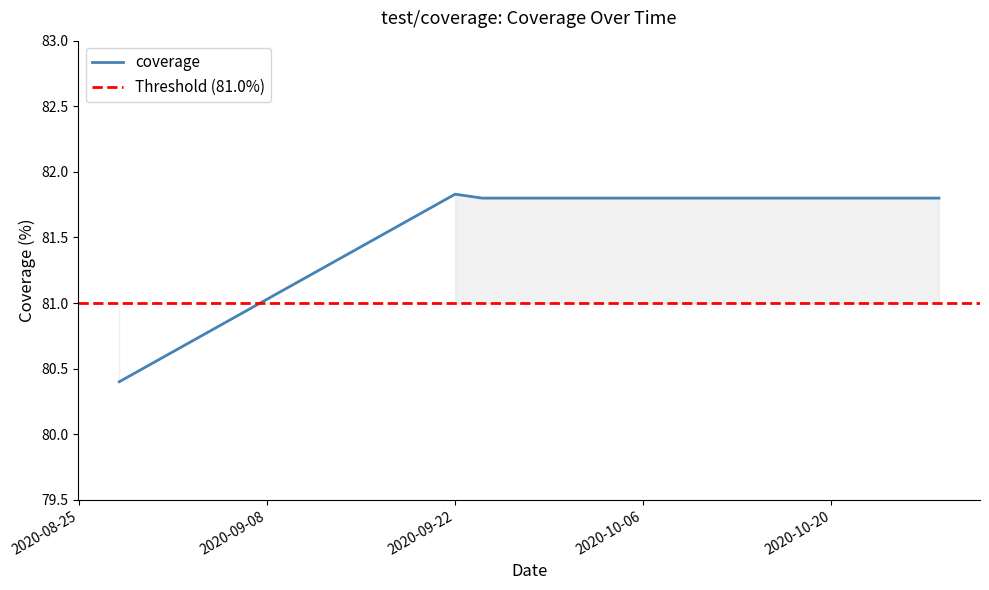

List the labels in order of value, largest first.

2020-09-22, 2020-09-24, 2020-10-09, 2020-10-28, 2020-08-28